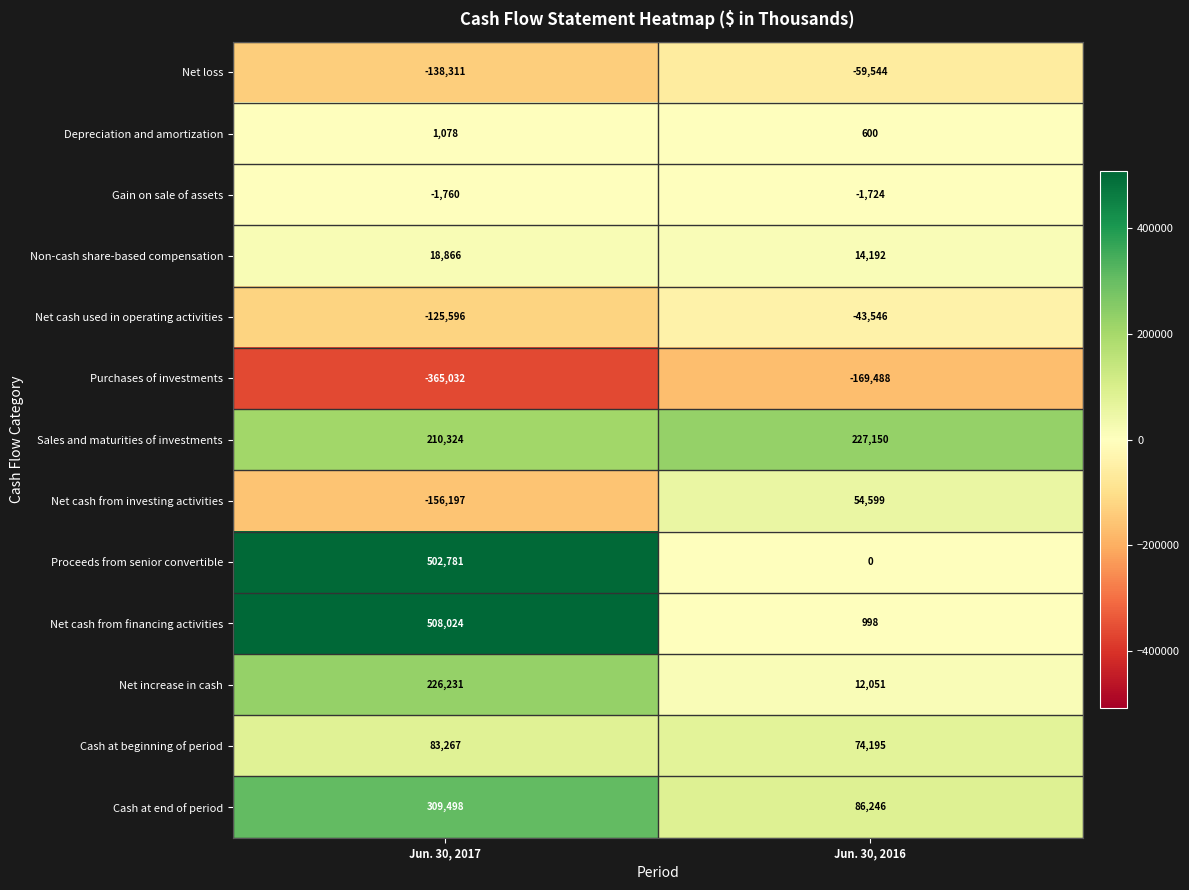

What is the sum of the Net loss values at Jun. 30, 2017 and Jun. 30, 2016?

-197855